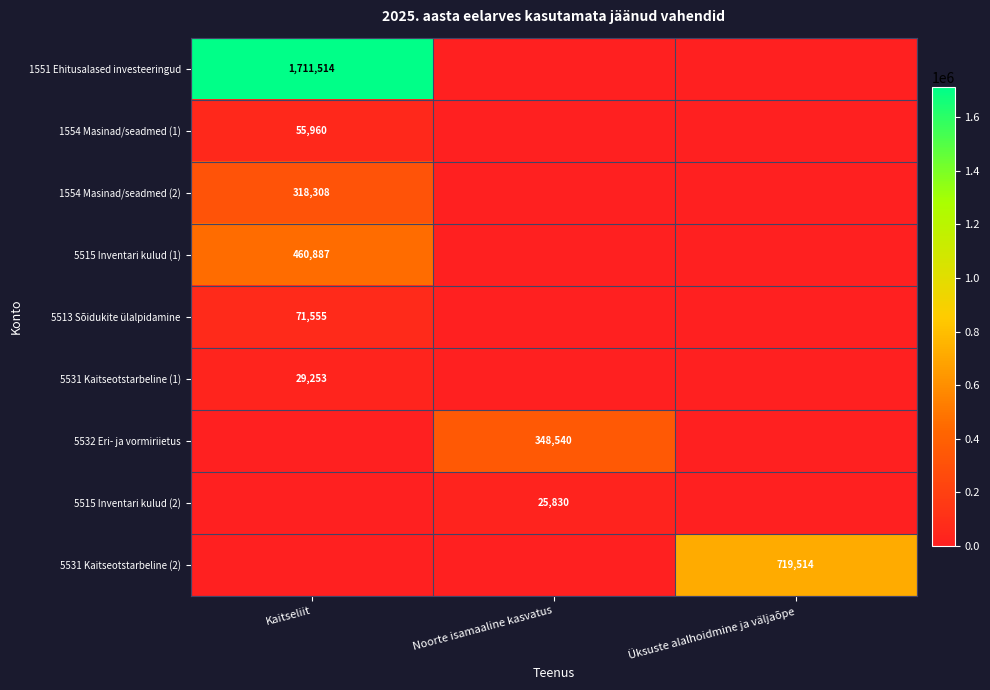

Is it true that 5531 Kaitseotstarbeline (2) equals 719514 at Üksuste alalhoidmine ja väljaõpe?

True